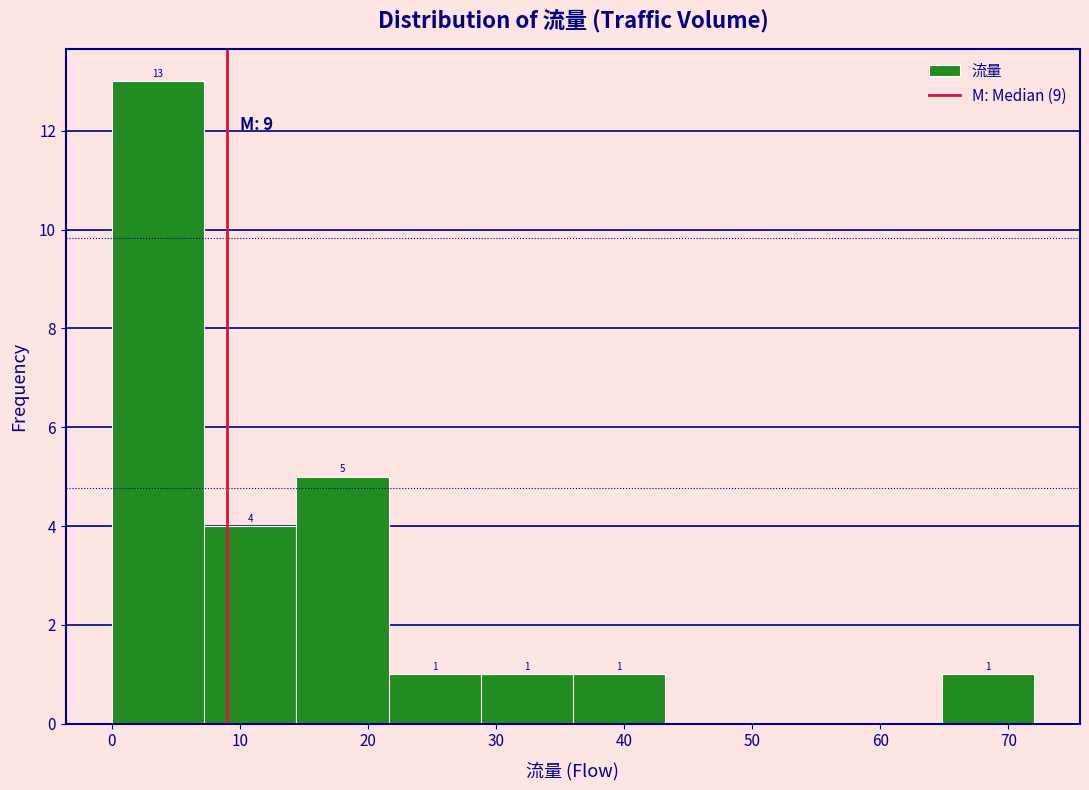

Which range on the x-axis has the tallest bar?

0.0 to 7.2